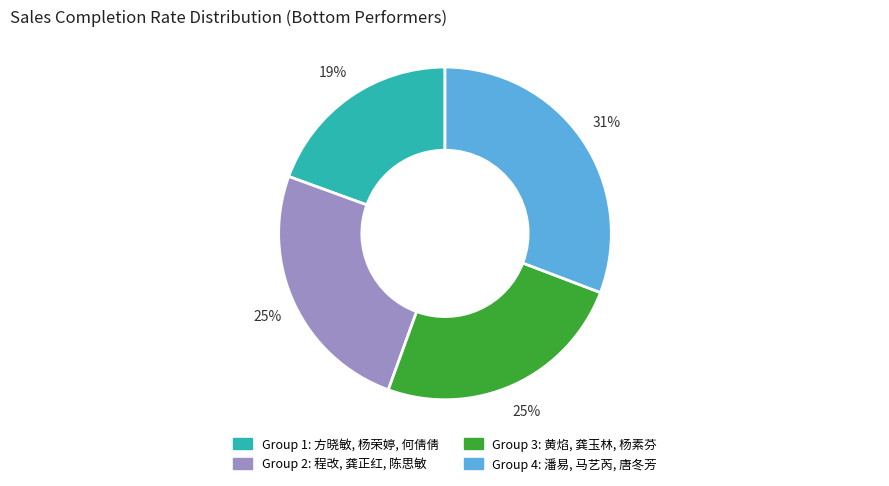

Does any single category account for the majority?

No